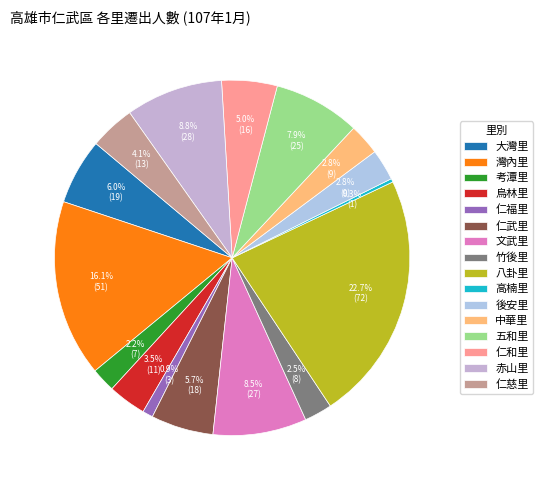

Is there any slice that represents more than half of the pie?

No